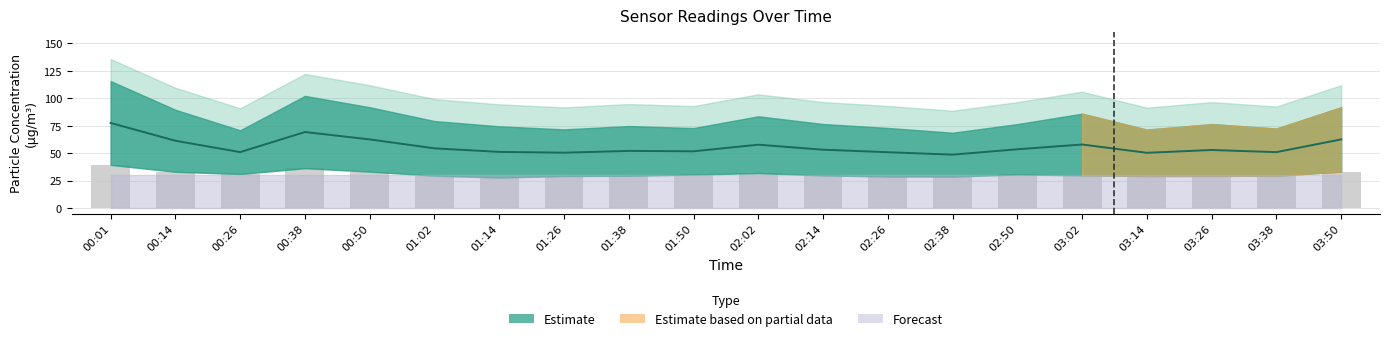

What is the difference between the maximum and minimum values in the SDS_P2 series?

11.5